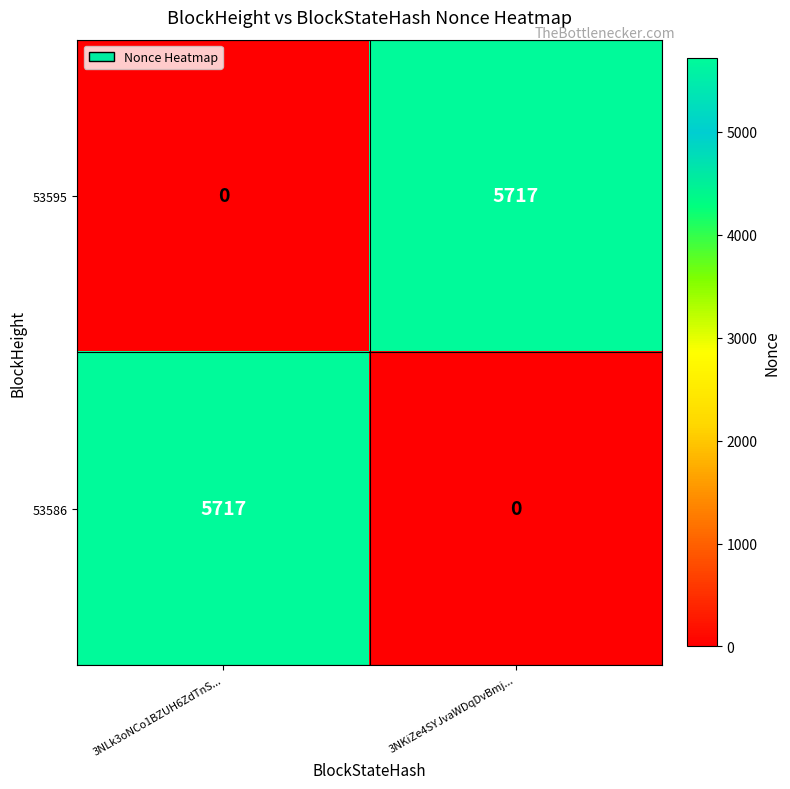

What is the difference between the 53586 values at 3NLk3oNCo1BZUH6ZdTnS... and 3NKiZe4SYJvaWDqDvBmj...?

5717